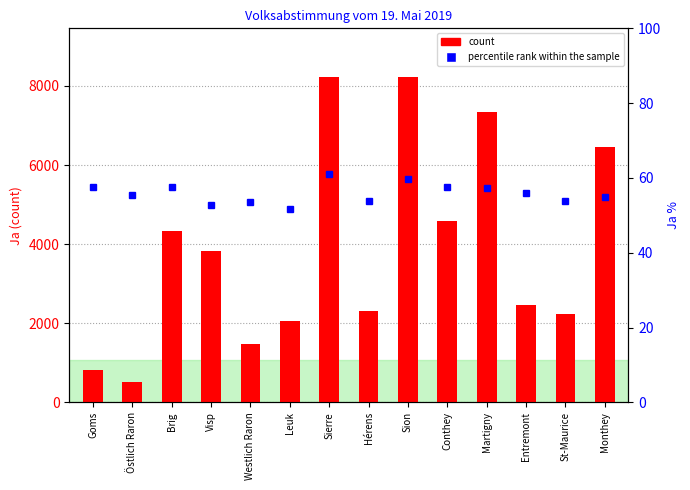

List the labels in order of count value, smallest first.

Östlich Raron, Goms, Westlich Raron, Leuk, St-Maurice, Hérens, Entremont, Visp, Brig, Conthey, Monthey, Martigny, Sierre, Sion